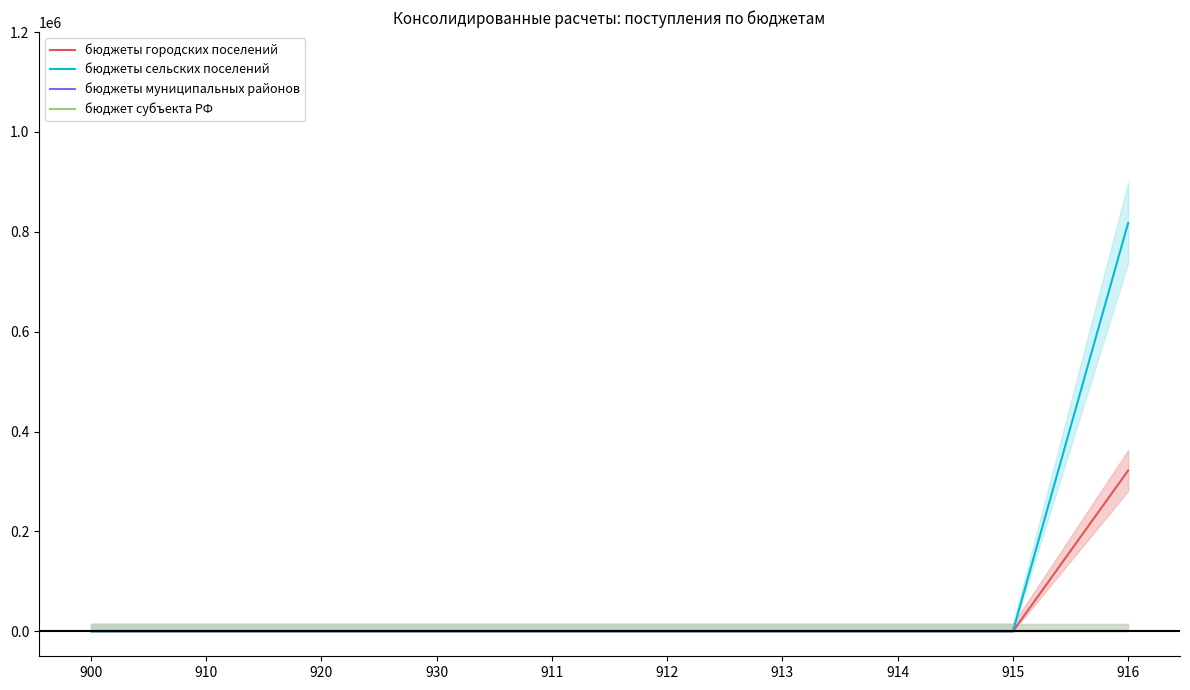

How many data points does each series have?

10